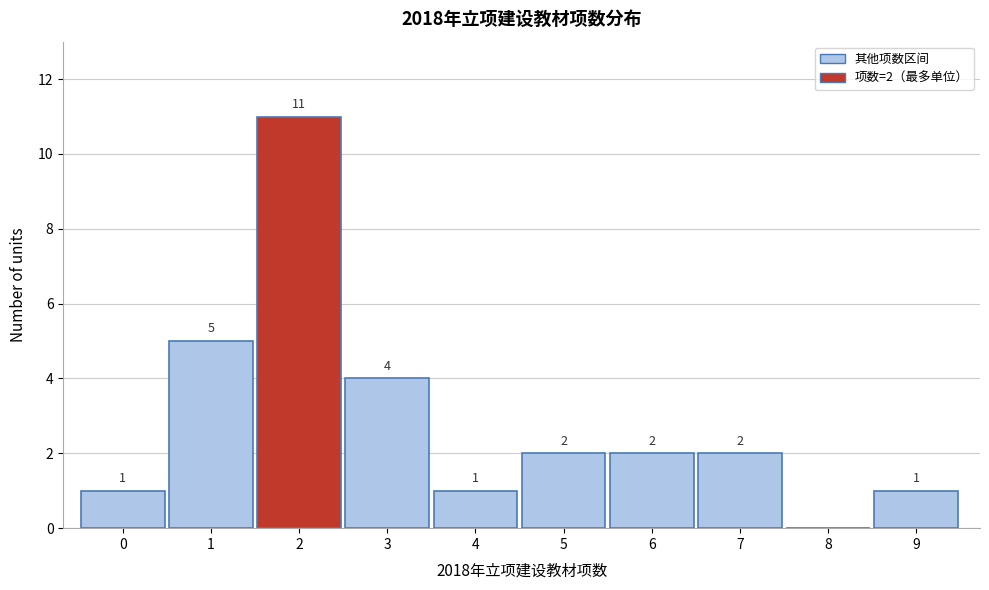

Reading left to right, transcribe all the data shown in this chart.

0=1	1=5	2=11	3=4	4=1	5=2	6=2	7=2	8=0	9=1